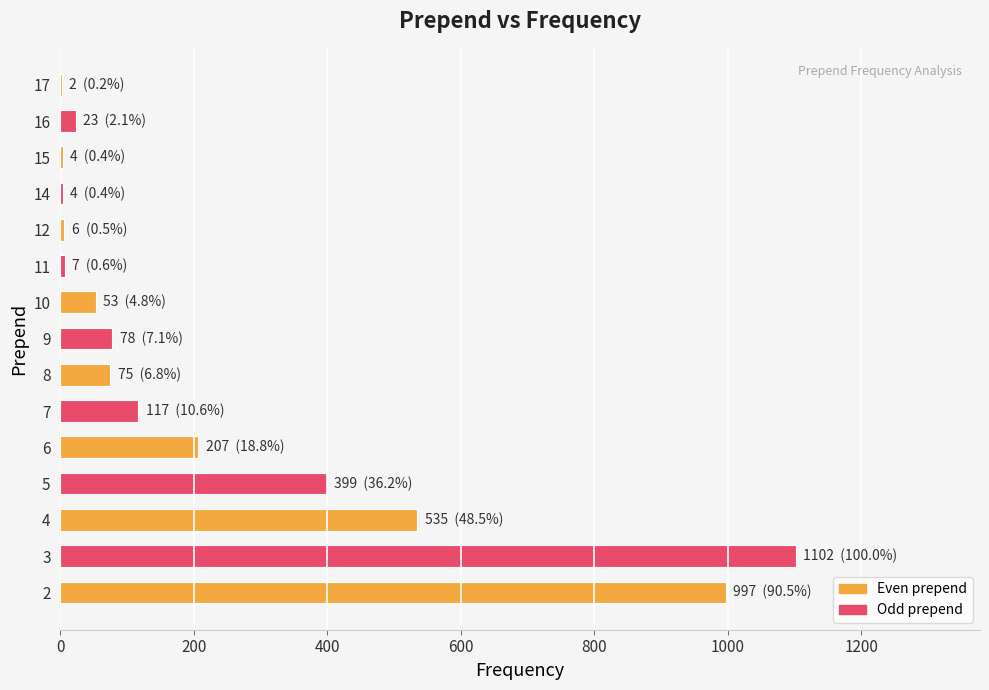

What is the greatest value displayed?

1102